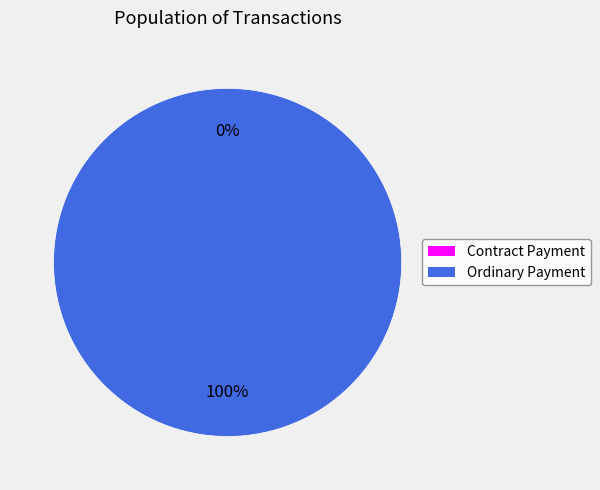

Is there a majority slice in this chart?

Yes